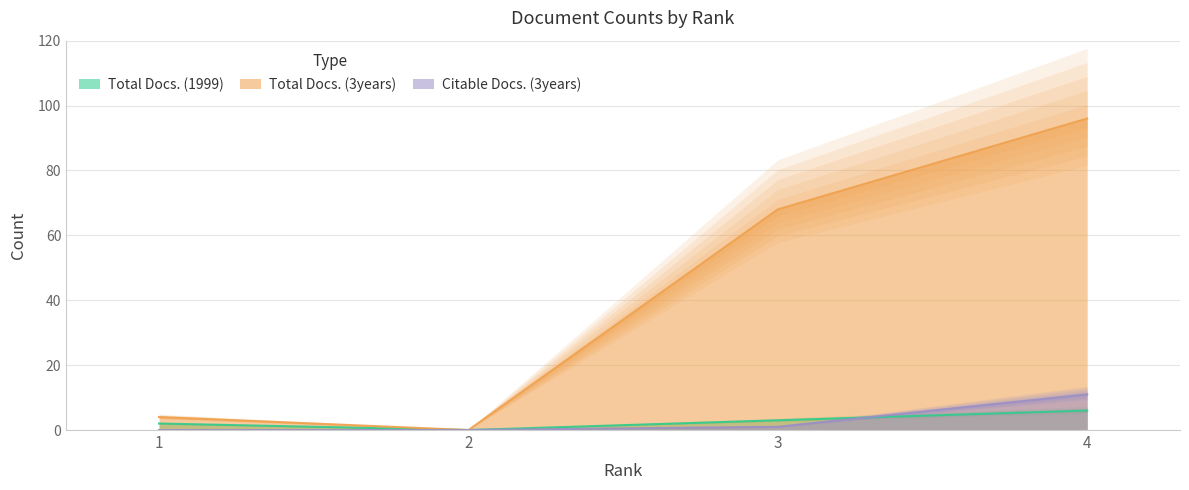

The Total Docs. (3years) series shows 1 at 1. True or false?

False